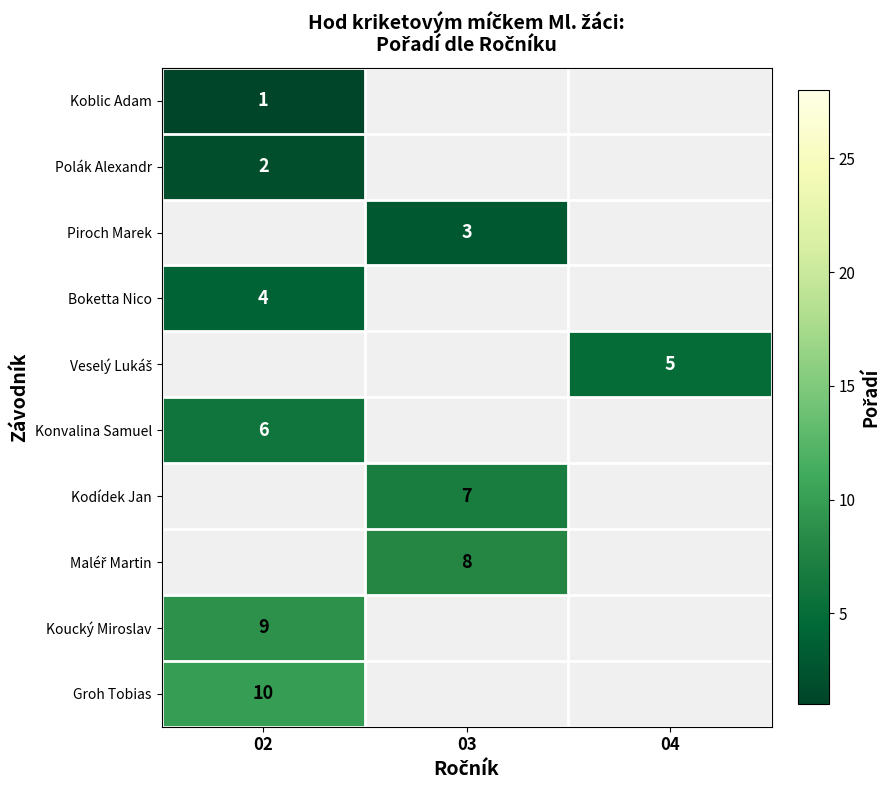

Is it true that Polák Alexandr equals 2 at 02?

True